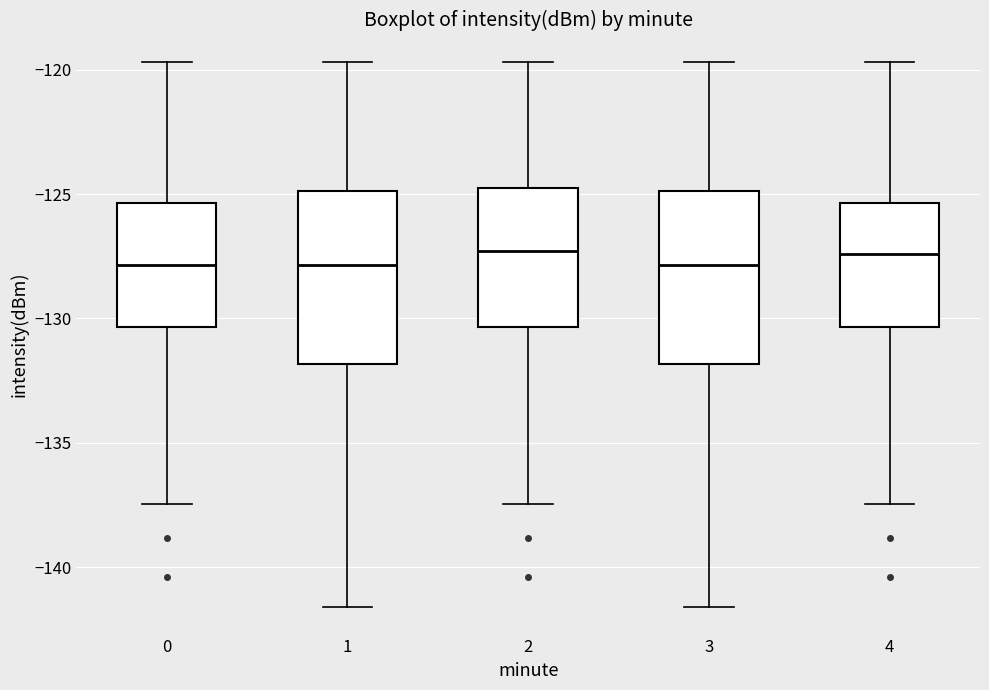

Reading left to right, read every box against the y-axis: the position of its median line, the range the box covers, and the ends of its whiskers. The values are not printed on the chart, so give them approximately, as read against the axis.

0: median -128.0, box -130.5 to -125.5, whiskers -137.5 to -119.5
1: median -128.0, box -132.0 to -125.0, whiskers -141.5 to -119.5
2: median -127.5, box -130.5 to -125.0, whiskers -137.5 to -119.5
3: median -128.0, box -132.0 to -125.0, whiskers -141.5 to -119.5
4: median -127.5, box -130.5 to -125.5, whiskers -137.5 to -119.5